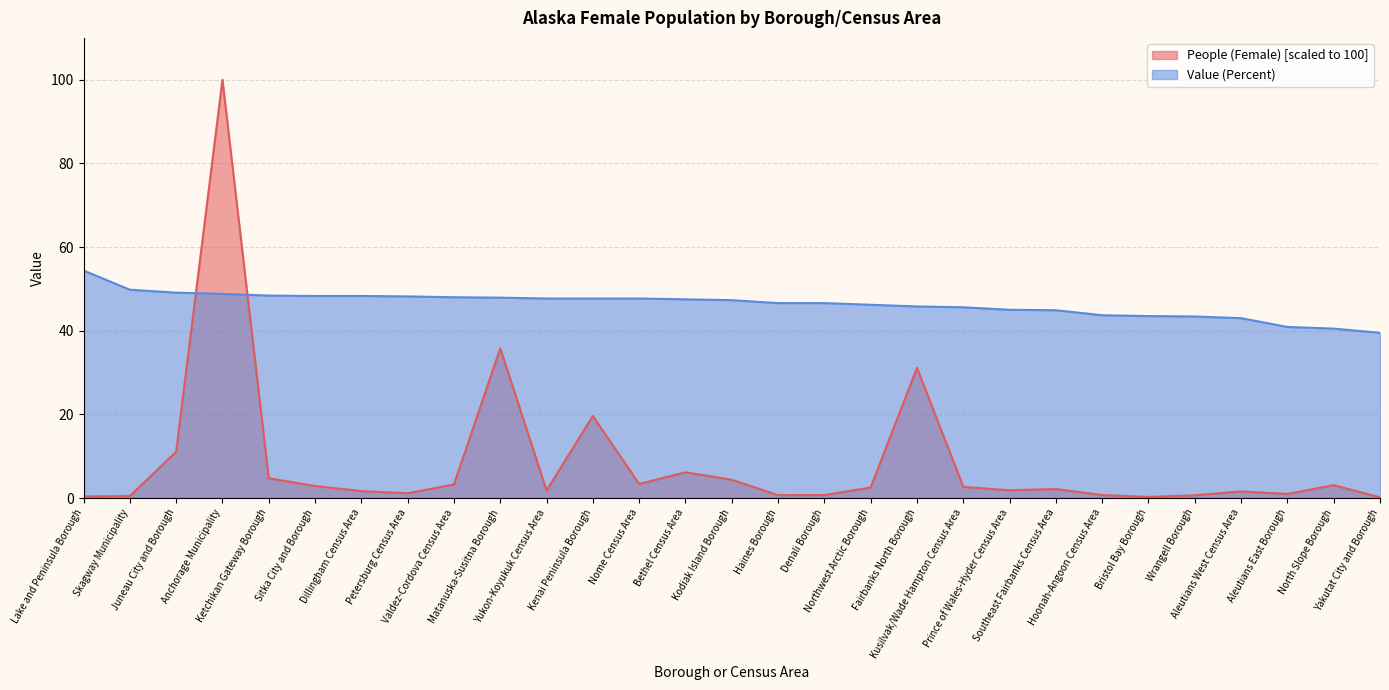

How many lines are shown in the chart?

2